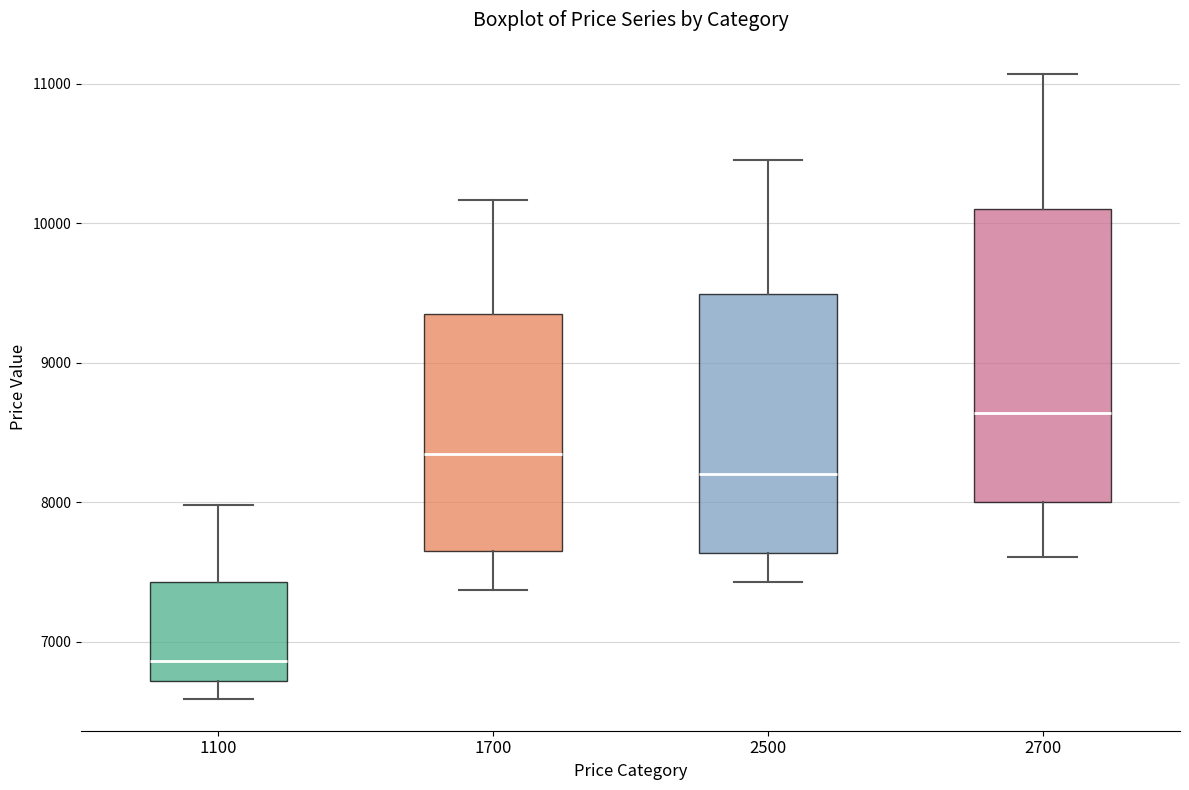

Comparing the boxes themselves (not the whiskers), which one is the tallest?

2700